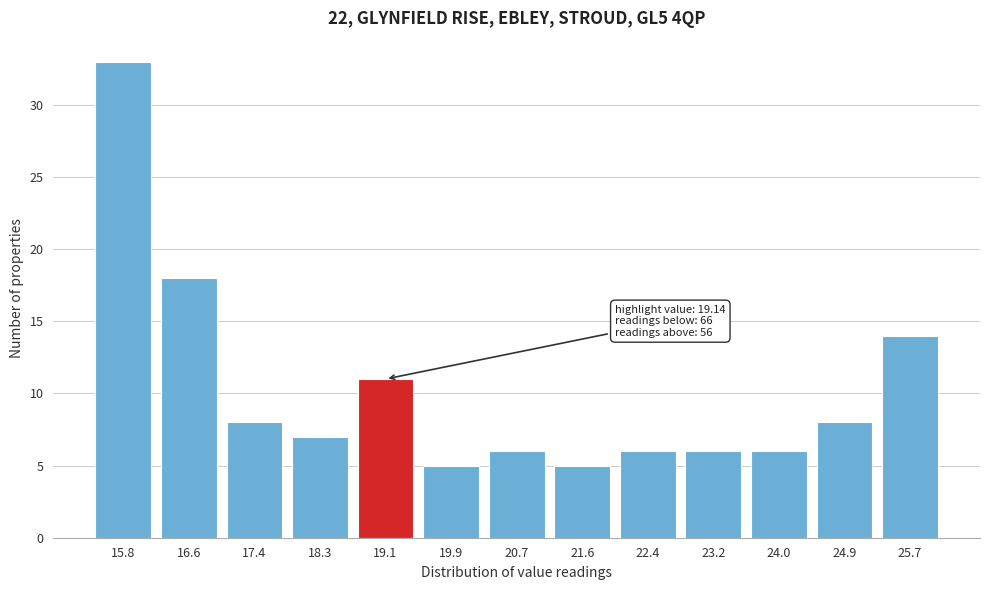

Reading left to right, what are all the values shown in this chart?

33	18	8	7	11	5	6	5	6	6	6	8	14